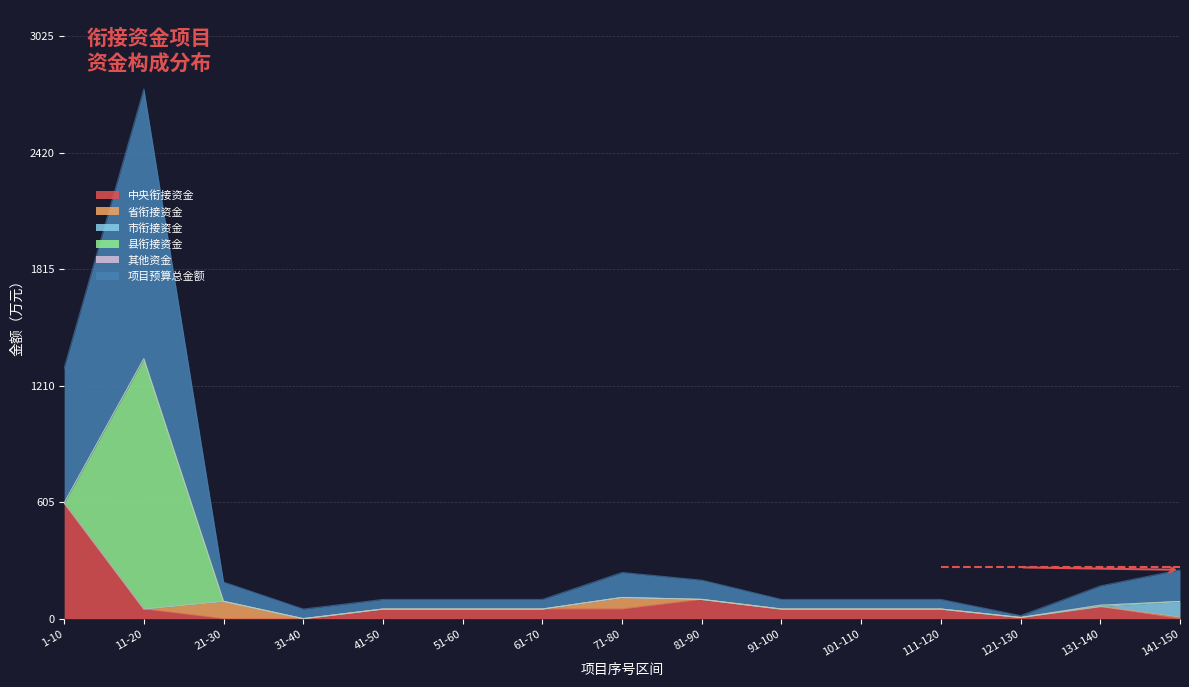

True or false: 中央衔接资金 has more than 0 points higher than both neighbors.

True